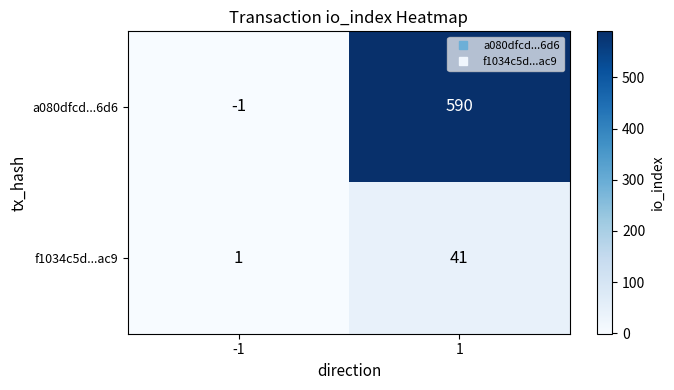

Is it true that a080dfcd...6d6 equals 155 at 1?

False